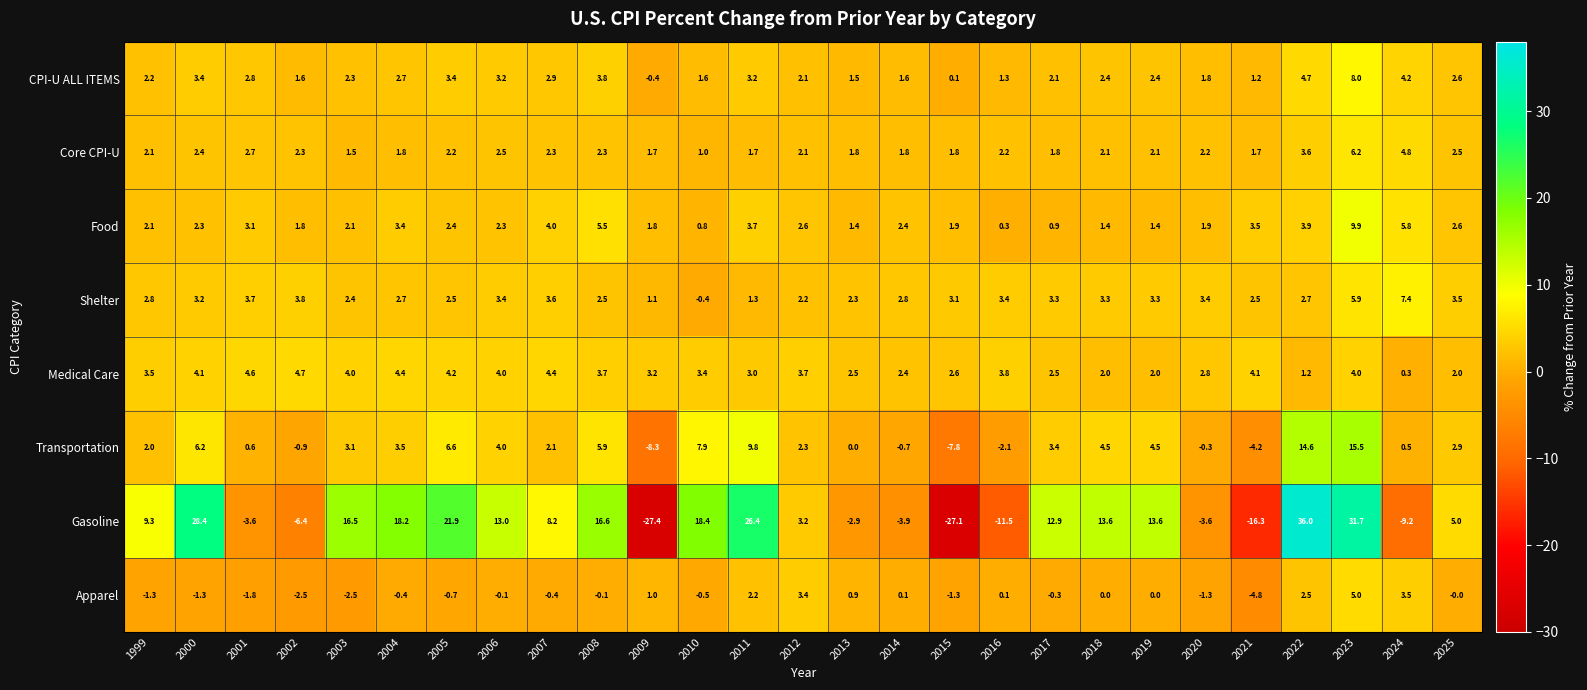

At which label is CPI-U ALL ITEMS closest to 3?

2007